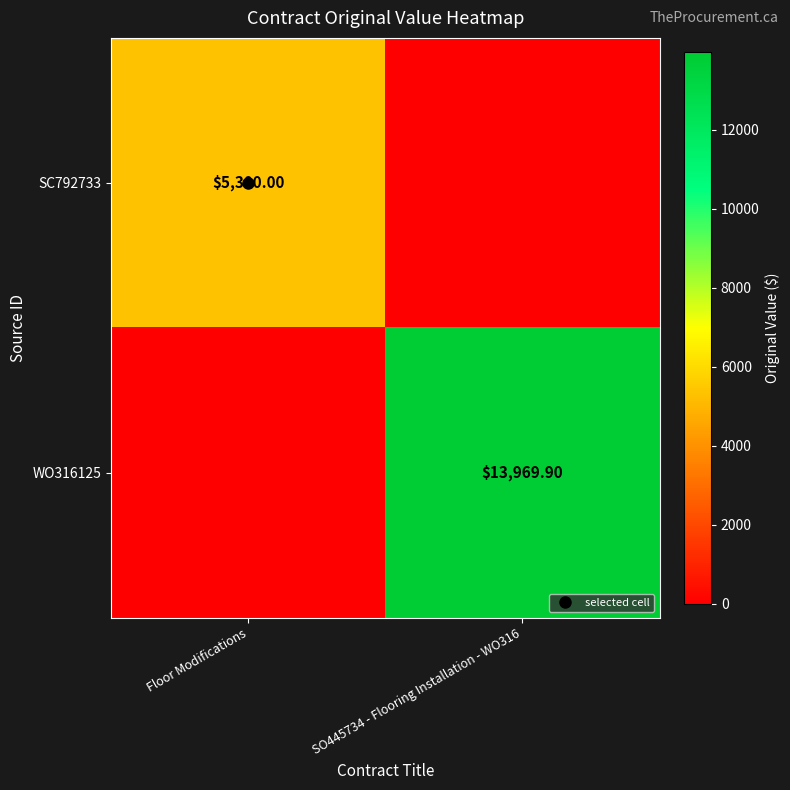

The value of SC792733 at SO445734 - Flooring Installation - WO316 is -3122.4. True or false?

False